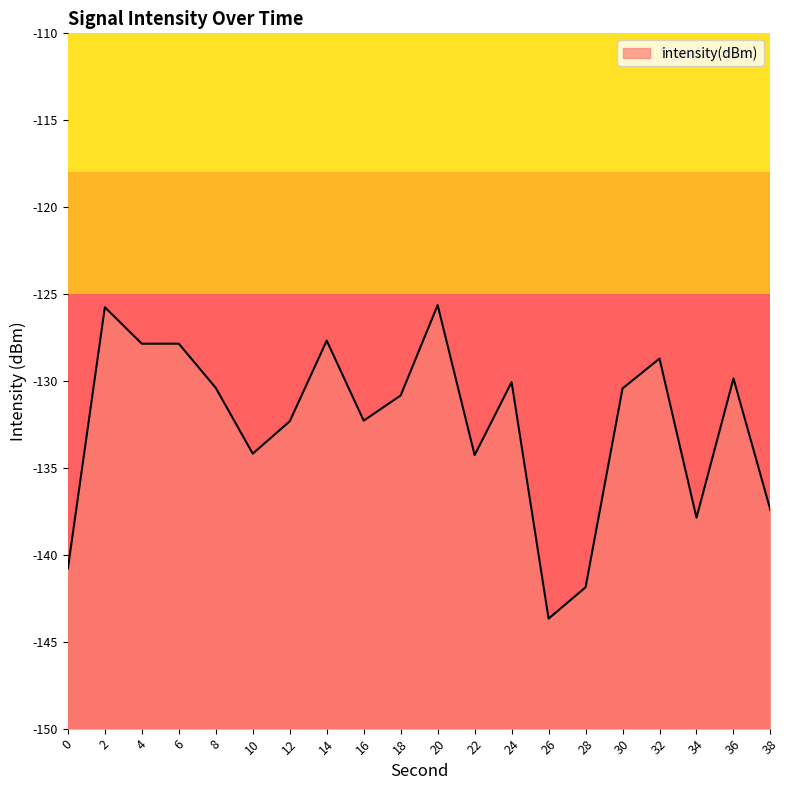

What is the smallest value displayed?

-143.7